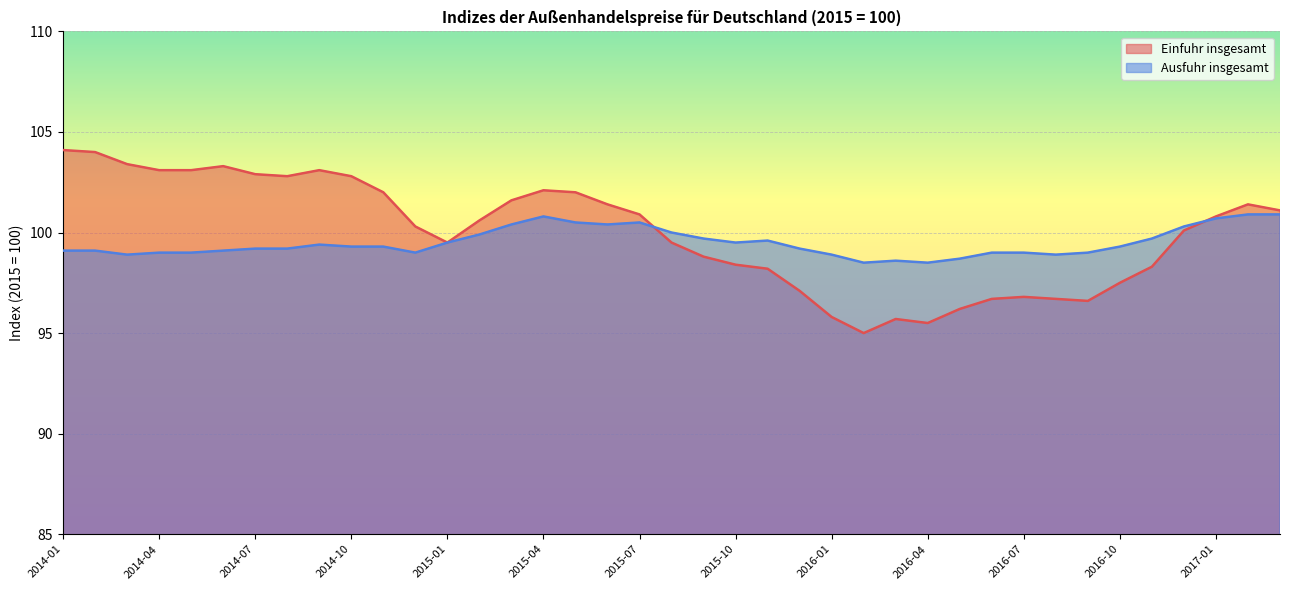

What is the sum of all Ausfuhr insgesamt values?

3880.5